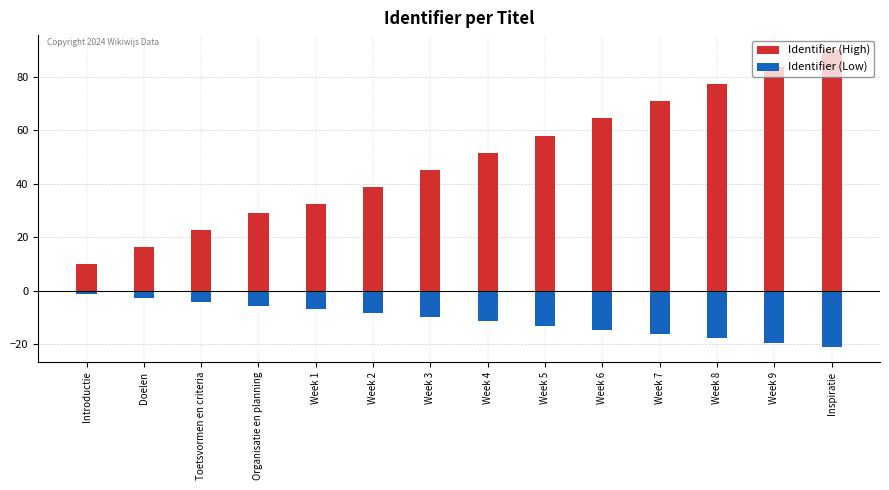

Which category has the highest value in the Identifier (Low) series?

Introductie